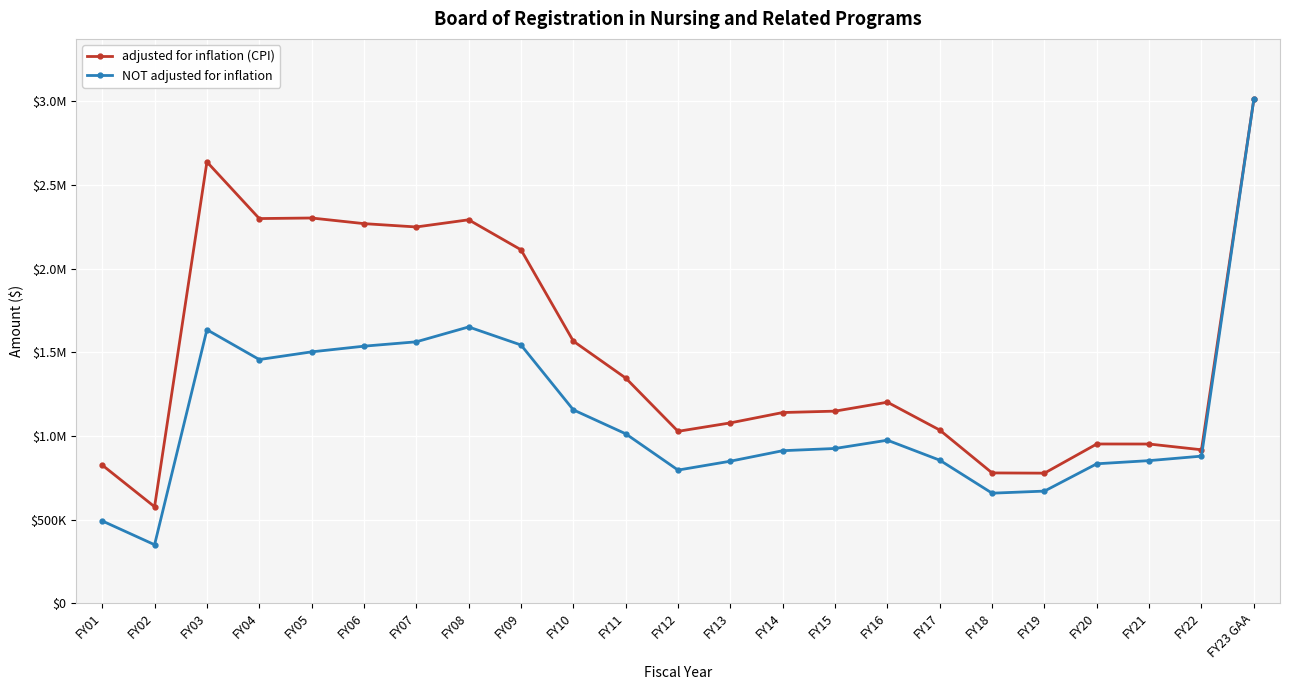

What are all the series names shown in the legend?

adjusted for inflation (CPI), NOT adjusted for inflation